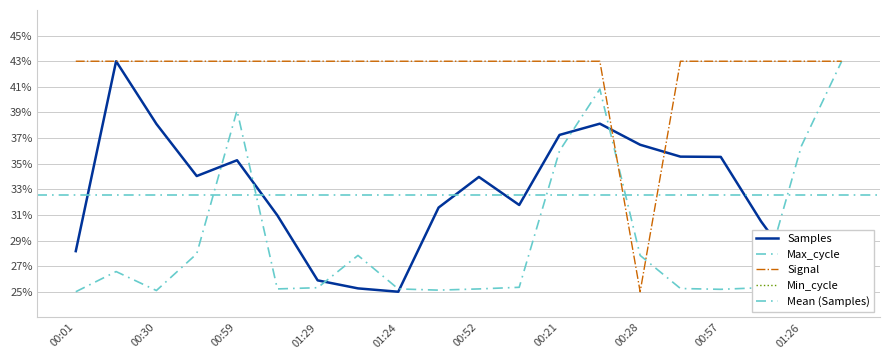

What is the sum of the Signal values at 01:29 and 00:01?

0.9